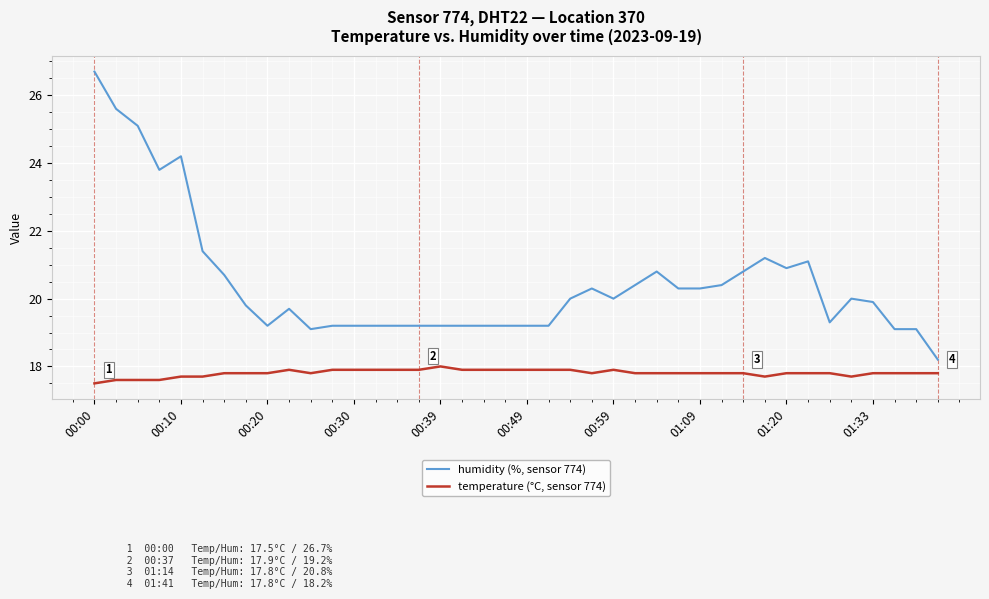

Which series has the largest total across all categories?

humidity (%, sensor 774)